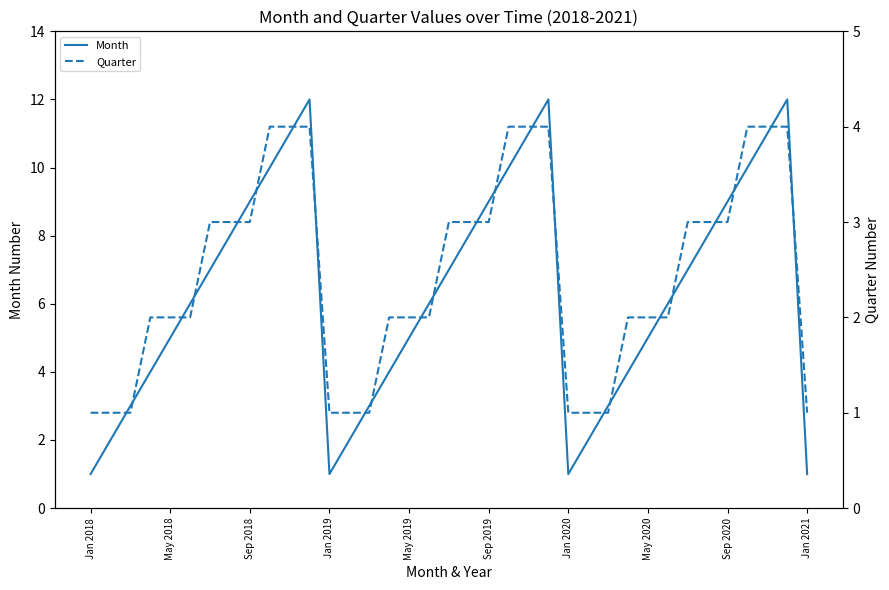

True or false: Month and Quarter intersect in this chart.

False